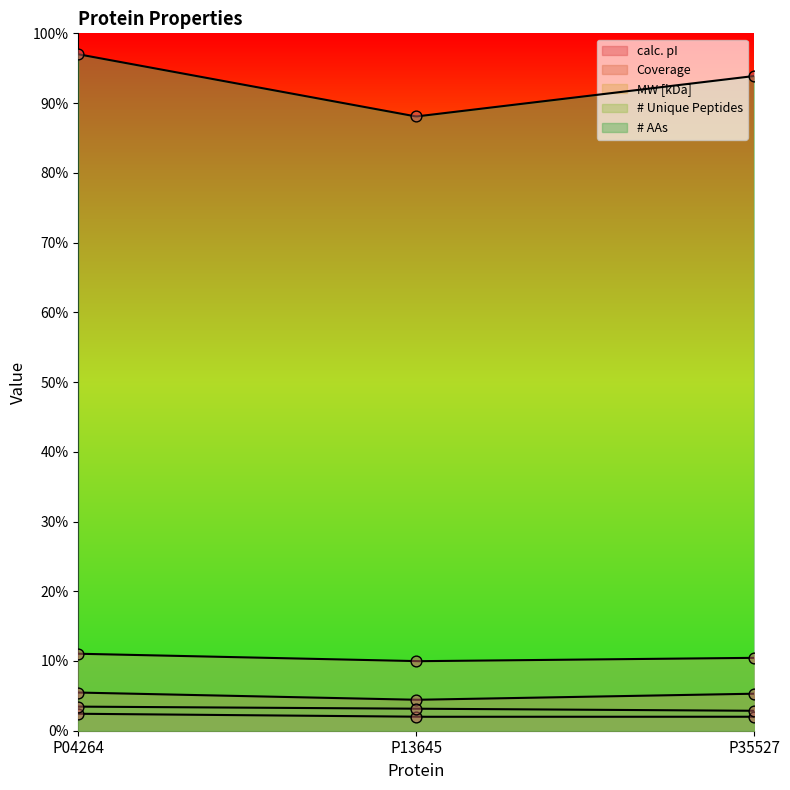

Which series contains the lowest Y value?

calc. pI